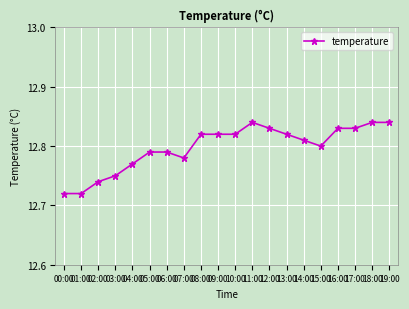

What is the label of the 9th point from the right?

11:00